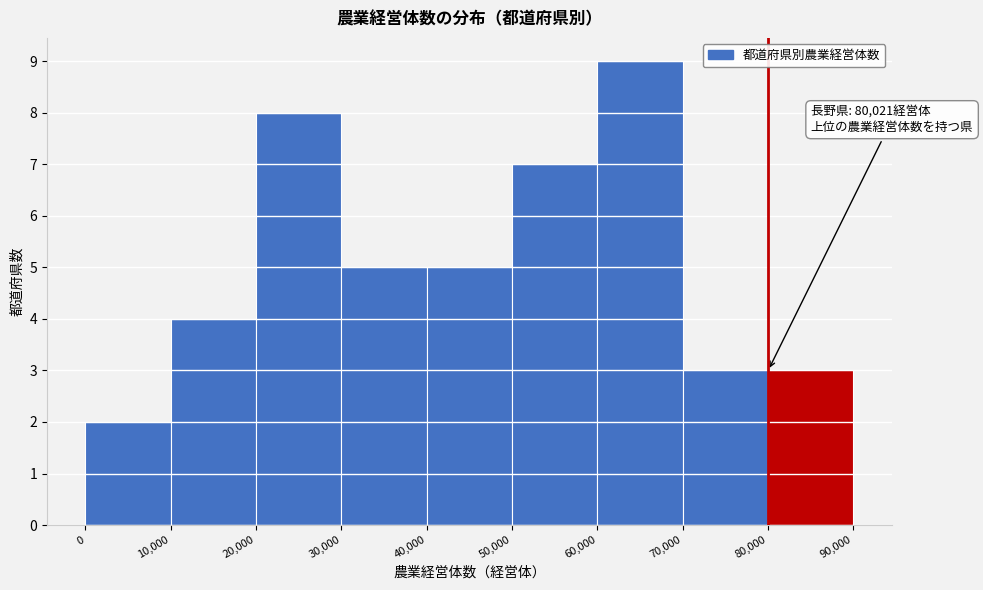

Over which range of the x-axis is the bar tallest?

60,000 to 70,000